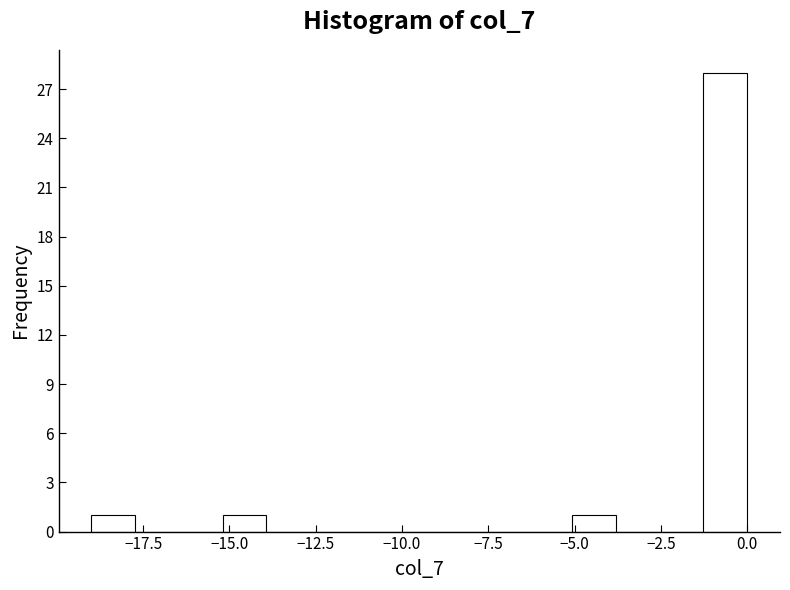

Around what value on the x-axis is the tallest bar? Give the approximate position of its centre, as read against the axis.

-0.5